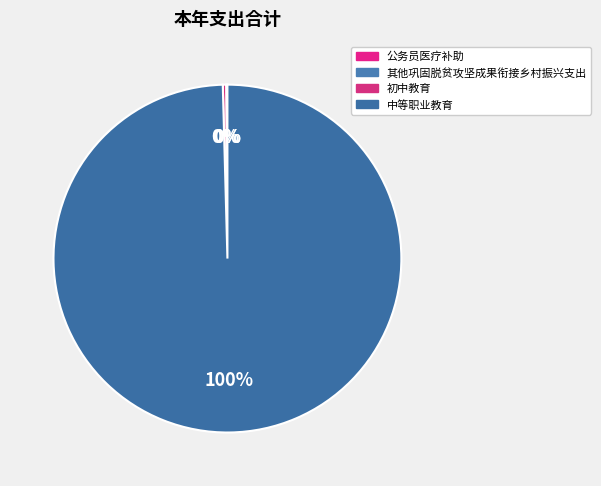

What is the majority slice?

中等职业教育